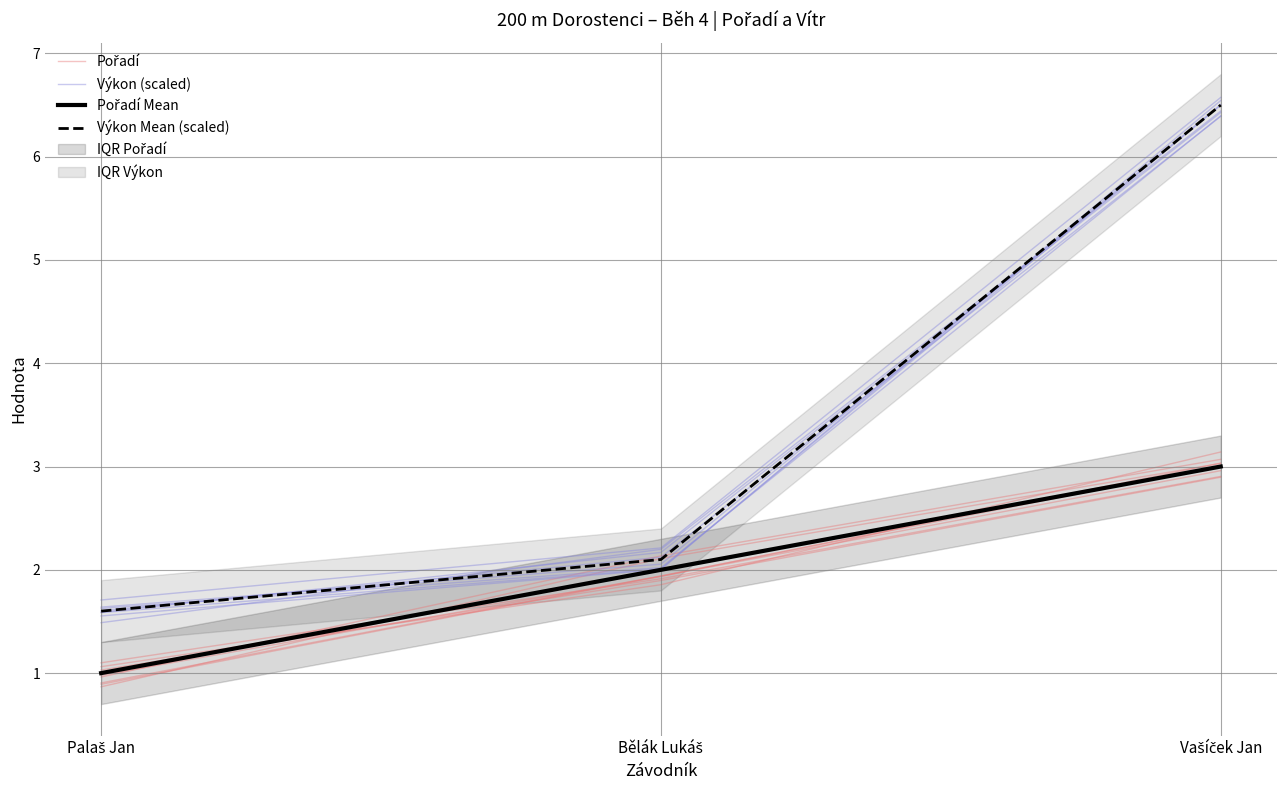

At which label does Výkon Mean (scaled) first exceed 2?

Bělák Lukáš